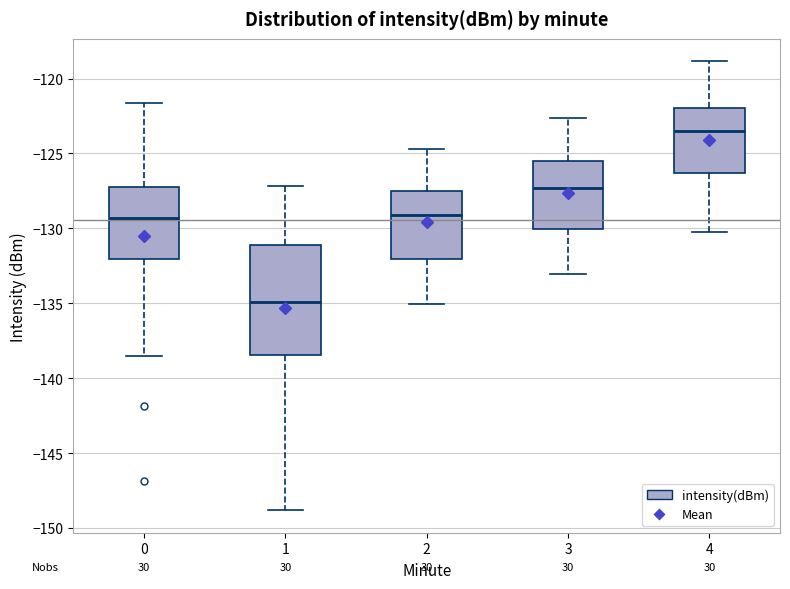

Where does the lower whisker of the box at x = 4 end on the y-axis? The values are not printed on the chart, so give them approximately, as read against the axis.

-130.0